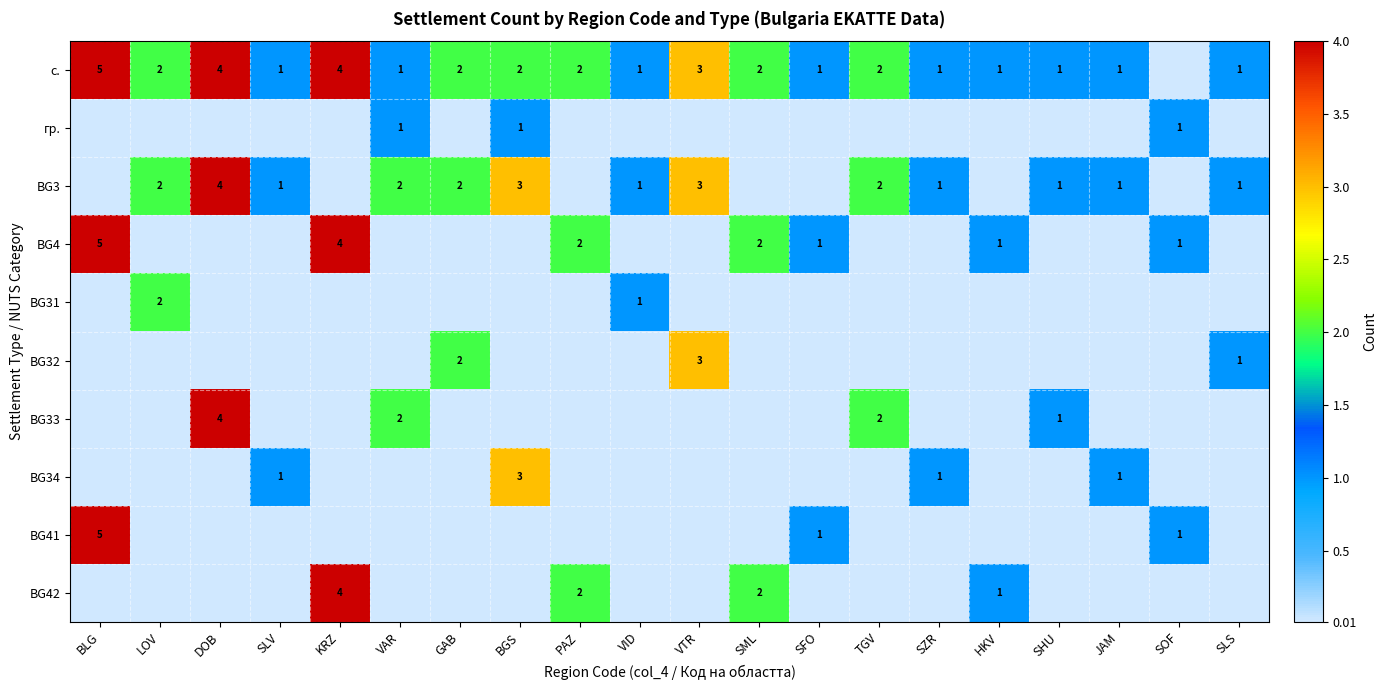

What is the difference between the с. values at BGS and BLG?

3.0